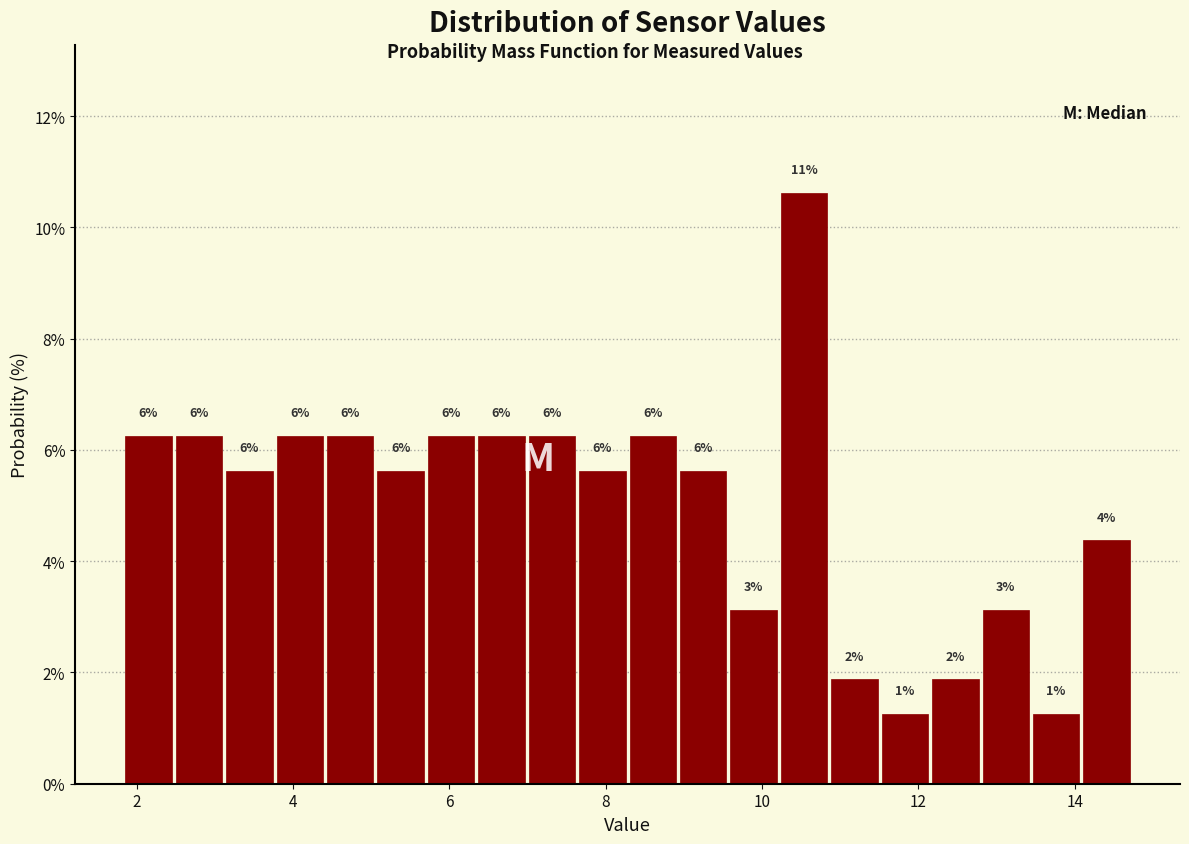

Read against the x-axis, roughly where is the centre of the tallest bar?

10.6